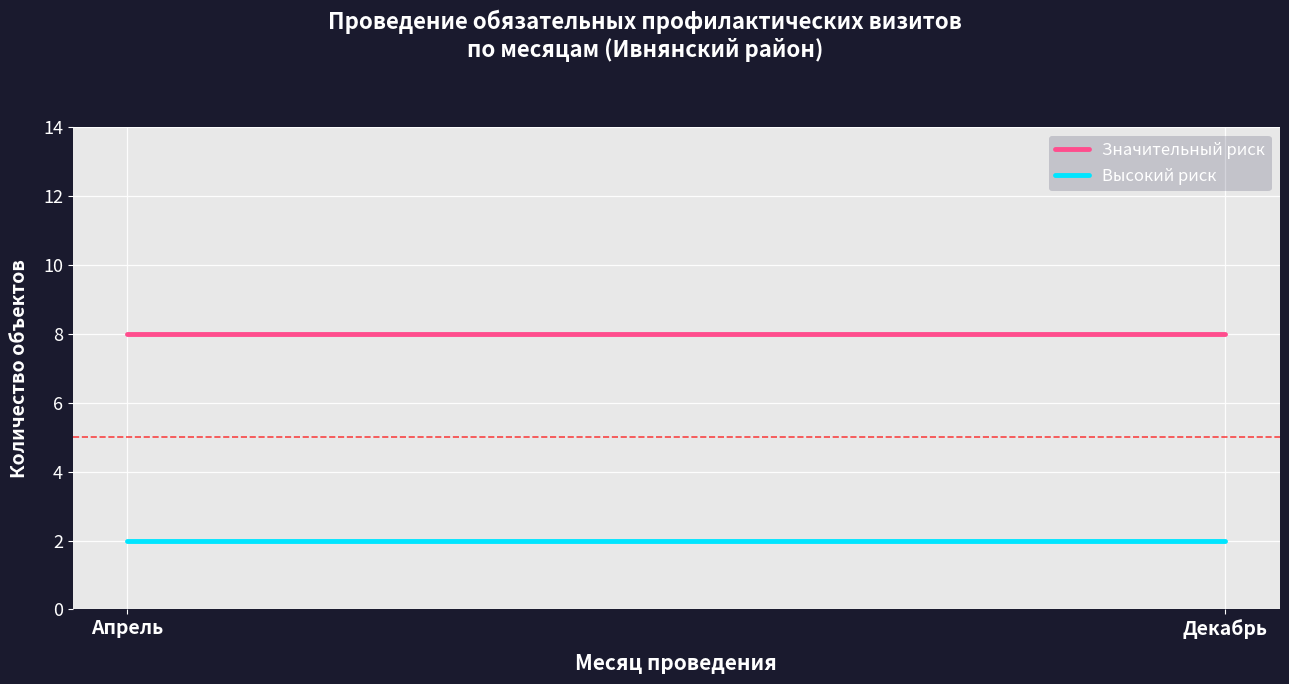

Read the Значительный риск value at Декабрь.

8